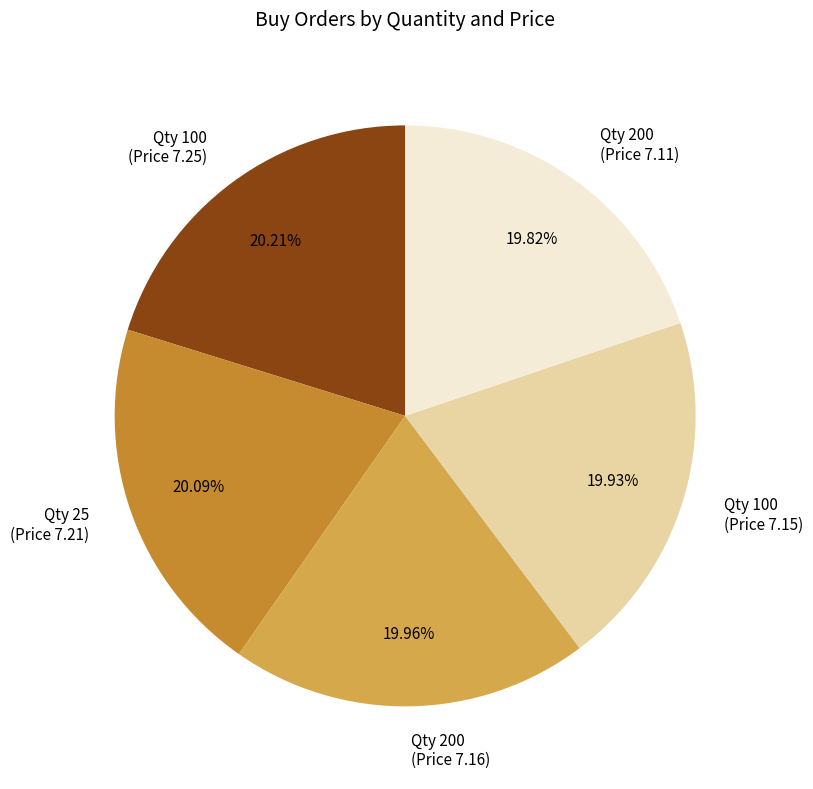

Approximately how many times larger is the value at Qty 25 (Price 7.21) compared to Qty 100 (Price 7.25)?

1.0